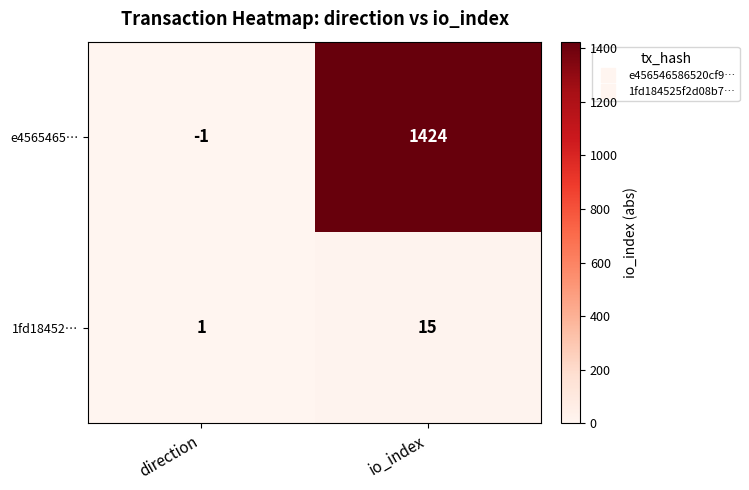

Reading left to right, transcribe all the data shown in this chart.

e4565465…: direction=-1	io_index=1424
1fd18452…: direction=1	io_index=15